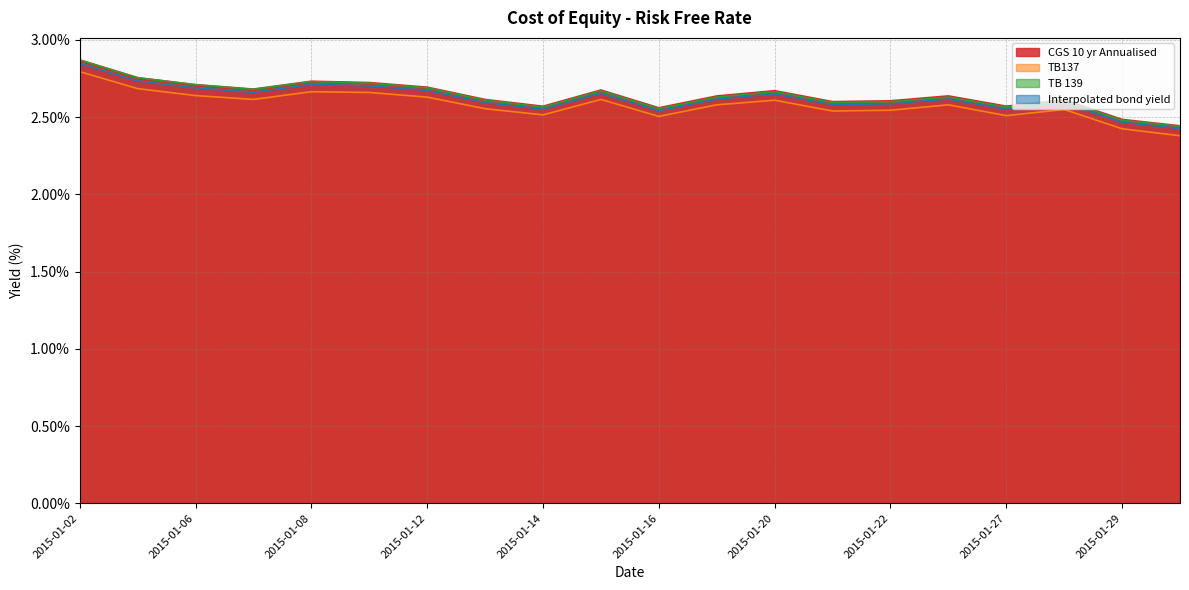

Which series has the largest total across all categories?

CGS 10 yr Annualised